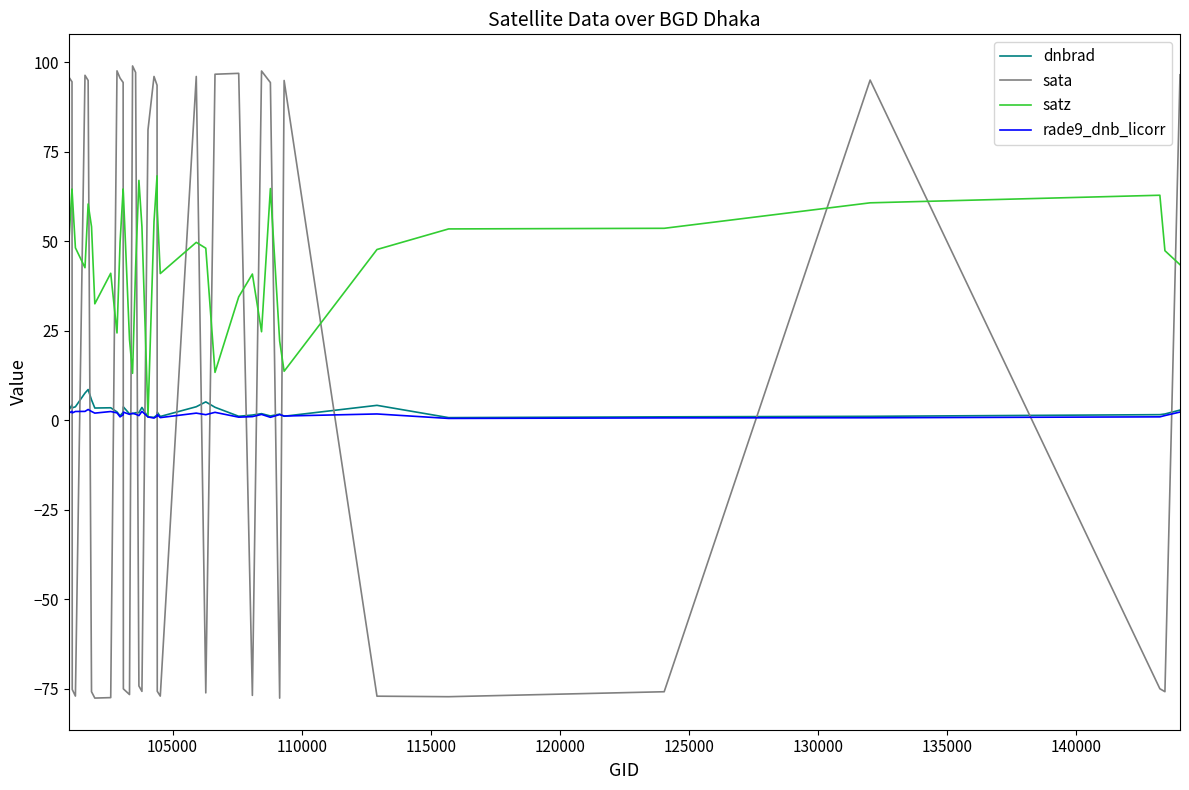

What is the minimum value for sata?

-77.7